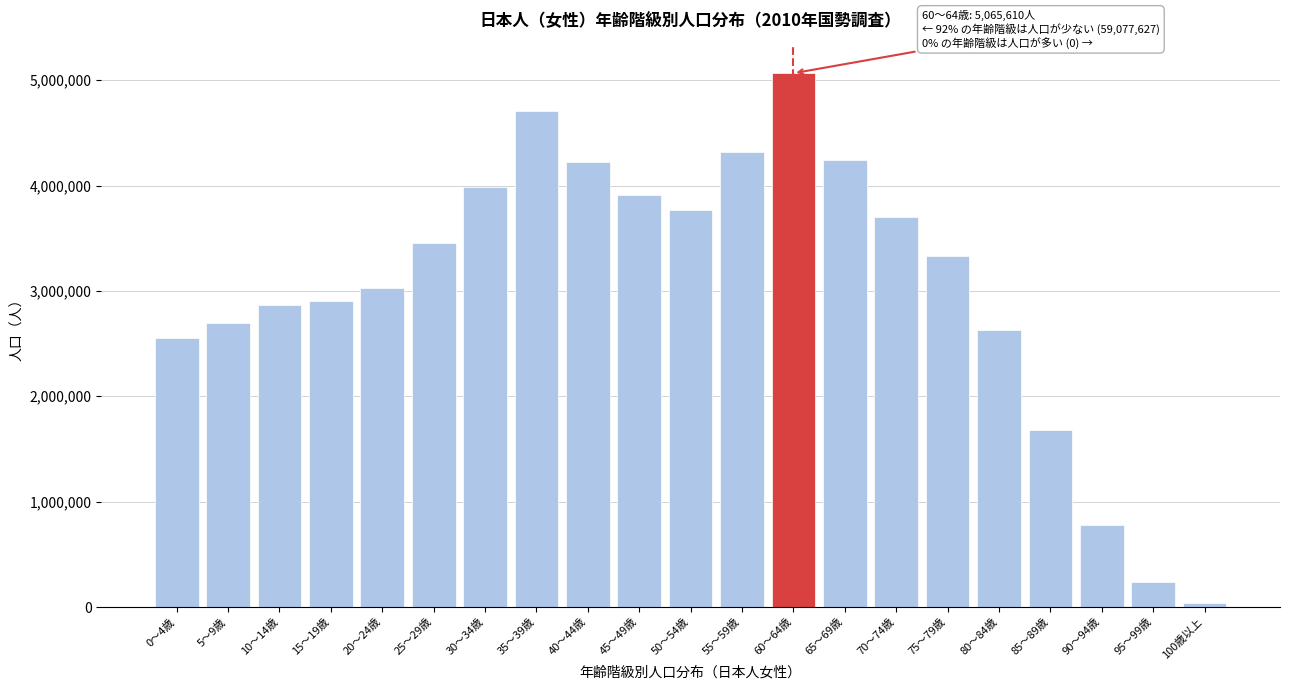

Reading right to left, extract all data points from this chart.

100歳以上=37933	95～99歳=240434	90～94歳=777754	85～89歳=1682669	80～84歳=2629021	75～79歳=3334194	70～74歳=3705510	65～69歳=4246615	60～64歳=5065610	55～59歳=4318109	50～54歳=3767198	45～49歳=3913112	40～44歳=4224928	35～39歳=4710463	30～34歳=3985129	25～29歳=3457189	20～24歳=3024512	15～19歳=2905656	10～14歳=2861588	5～9歳=2699606	0～4歳=2556007